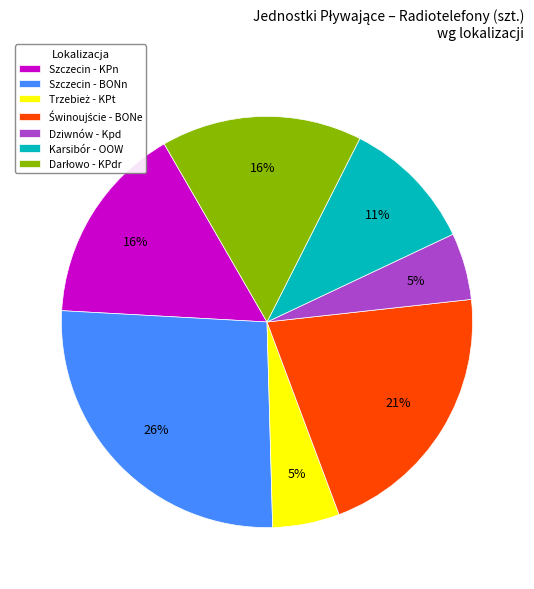

True or false: Szczecin - KPn accounts for 16% of the total.

True